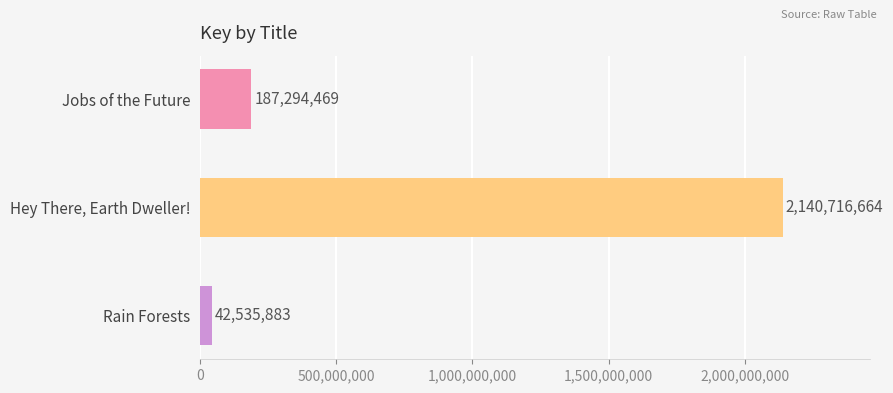

Read the value at Hey There, Earth Dweller!, to the nearest 10.

2140716660